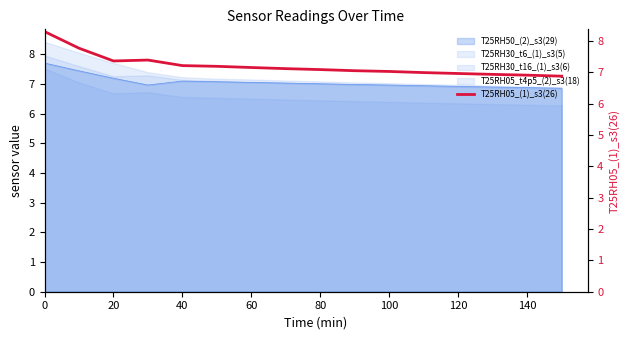

True or false: T25RH50_(2)_s3(29) and T25RH05_t4p5_(2)_s3(18) cross at least once.

False